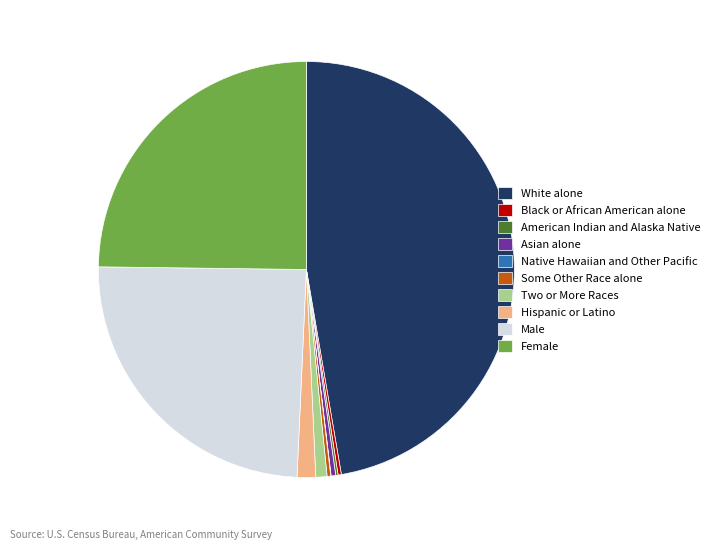

True or false: White alone accounts for 55% of the total.

False